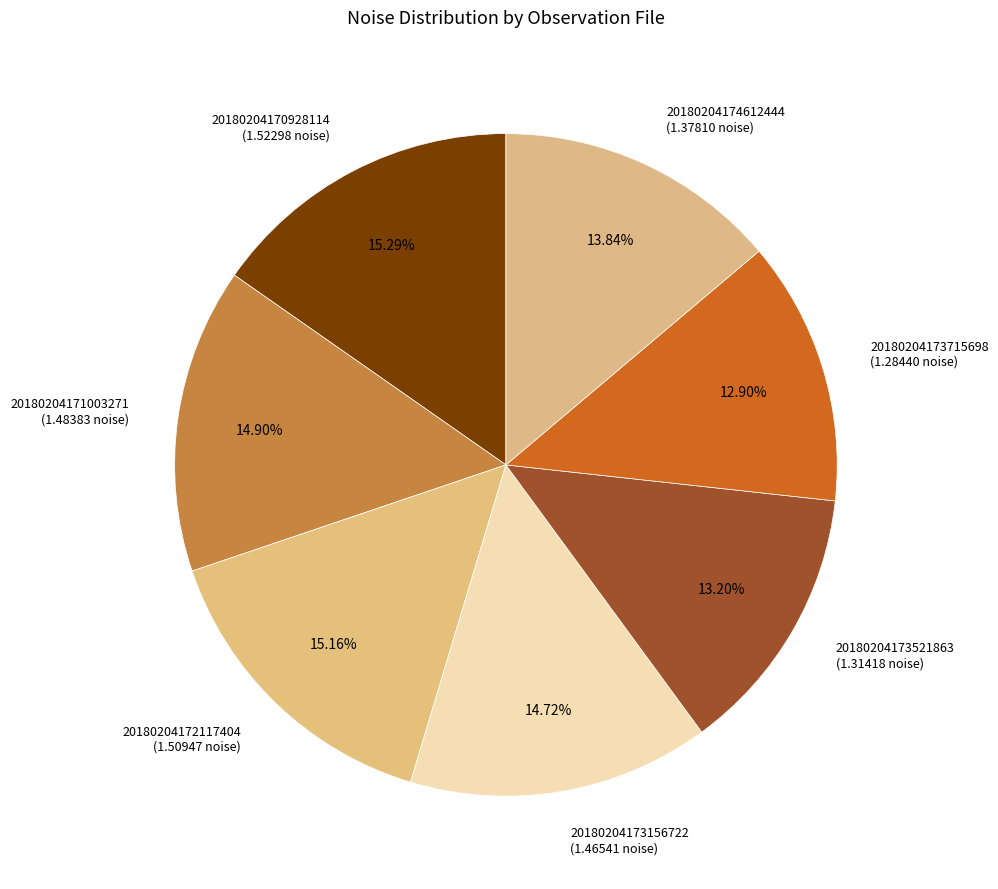

To the nearest percent, what is the difference between the largest and smallest slice percentages?

2%